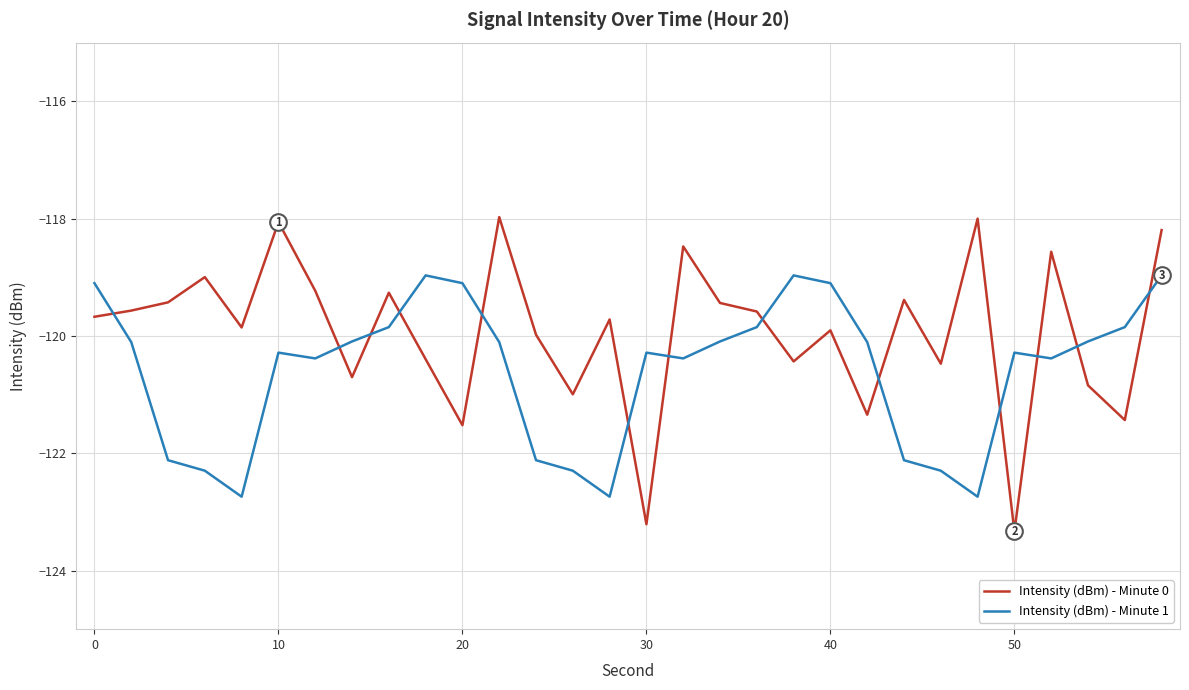

How many lines are shown in the chart?

2